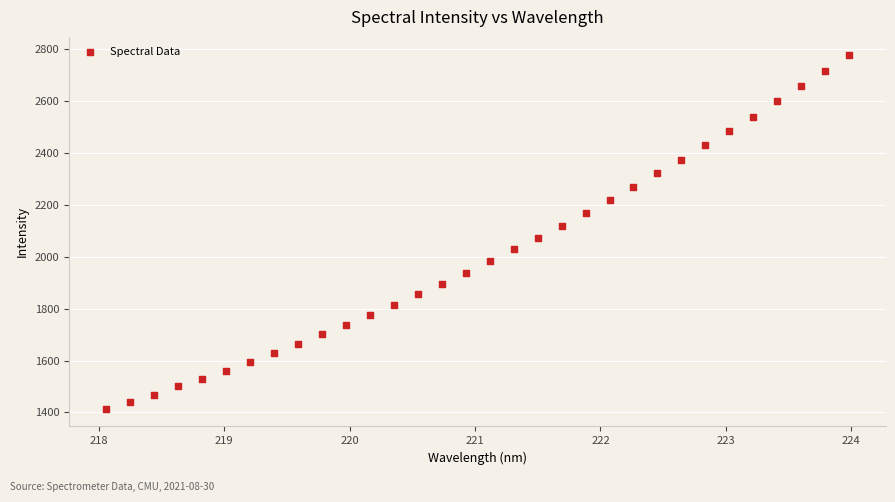

What is the range of Y values (max minus min)?

1364.3